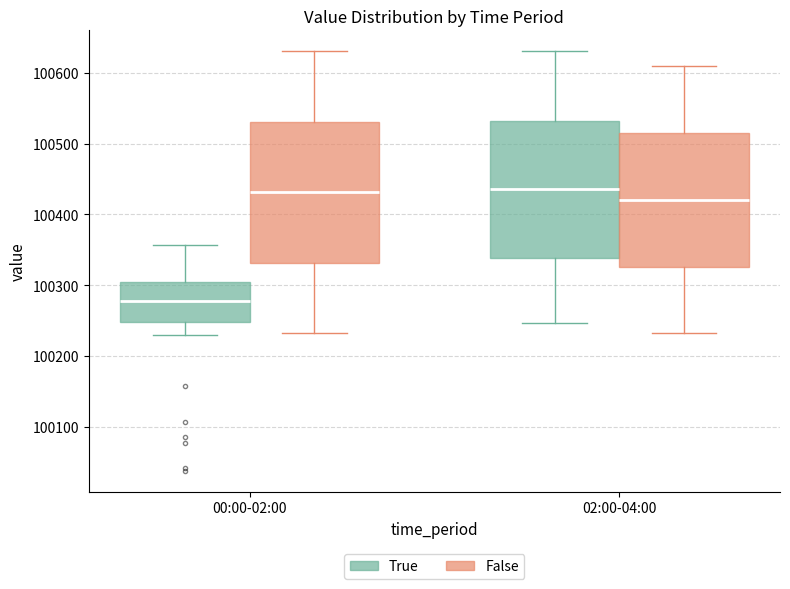

Where does the median line of the box for 00:00-02:00 (False) sit on the y-axis? The values are not printed on the chart, so give them approximately, as read against the axis.

100430